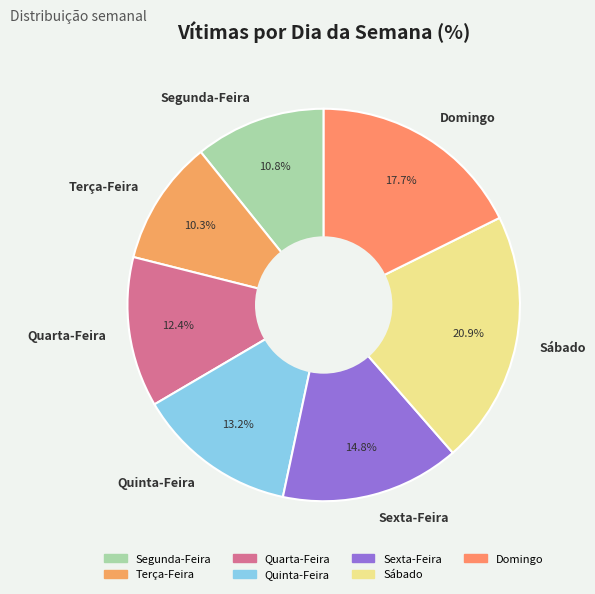

To the nearest percent, what is the combined percentage of Quarta-Feira and Sexta-Feira?

27%